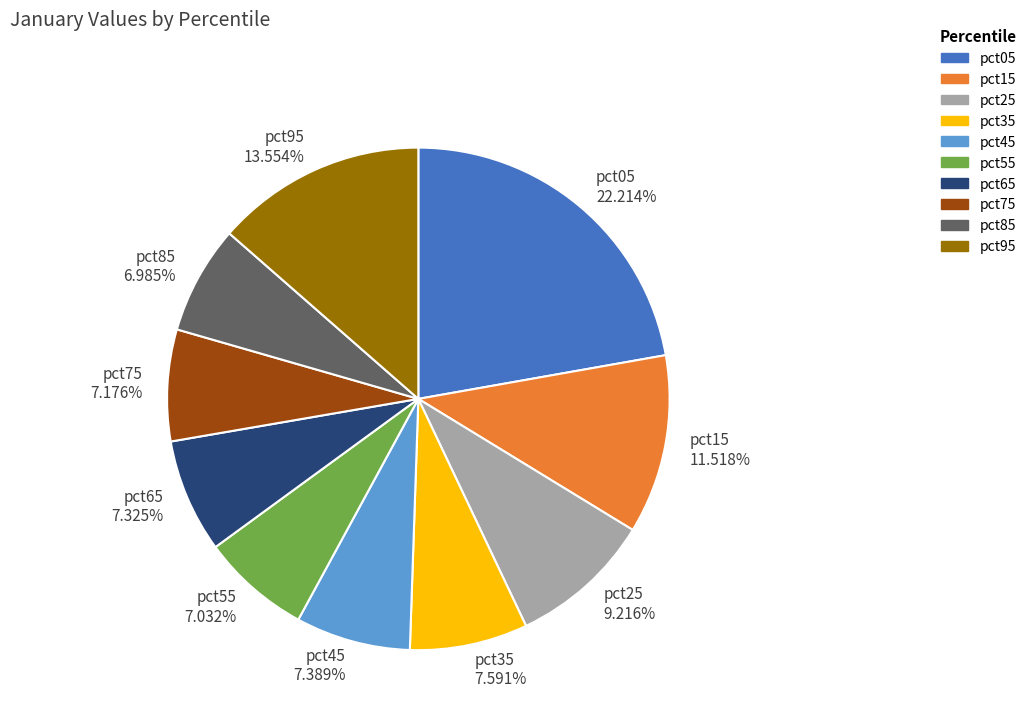

Do pct25 and pct05 together represent more than half of the pie?

No